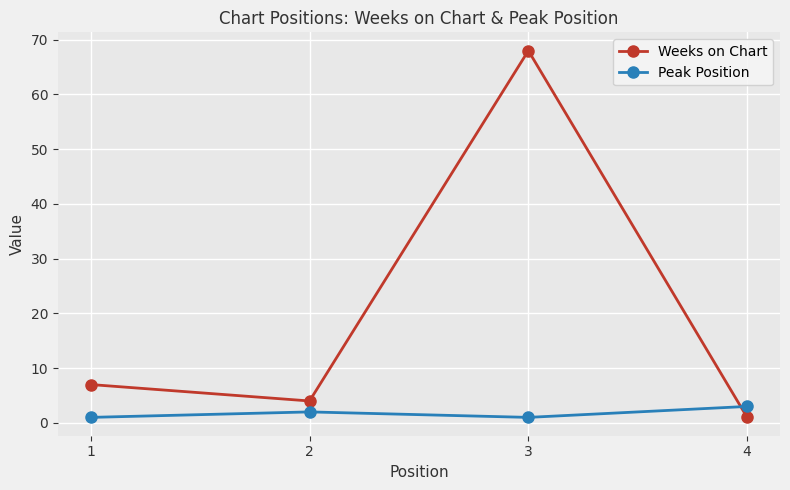

Does the chart have visible grid lines?

Yes